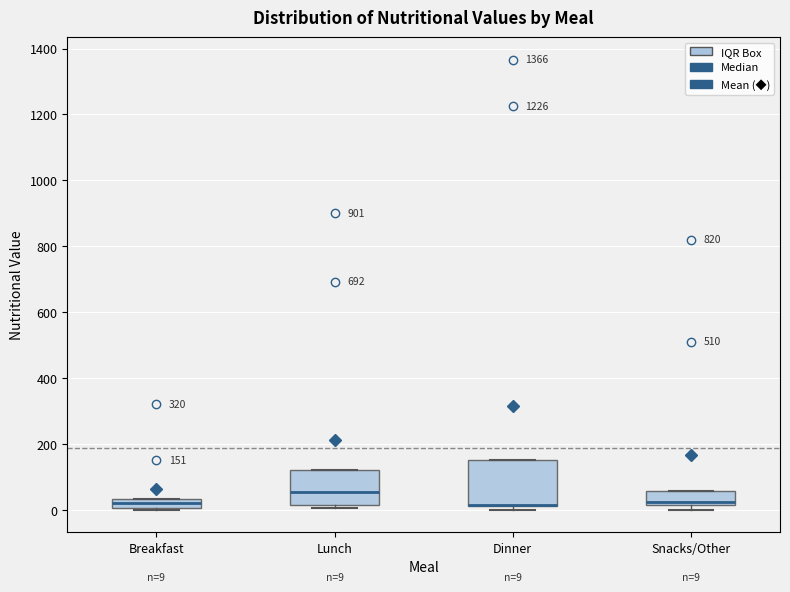

Which box is the tallest, from its lower edge to its upper edge?

Dinner